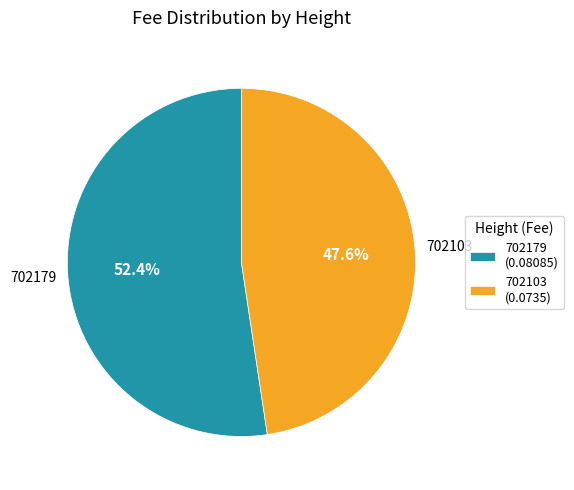

Is the sum of 702103 and 702179 greater than half?

Yes